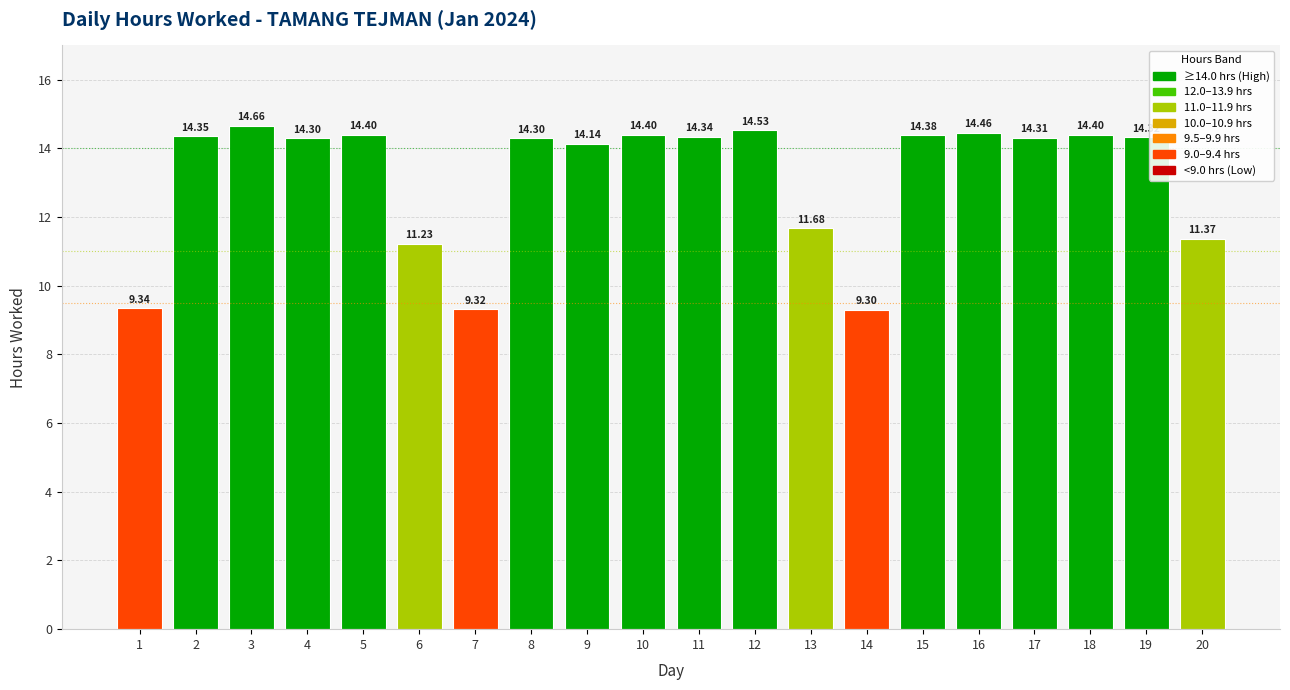

The value at 18 is 14.4. True or false?

True